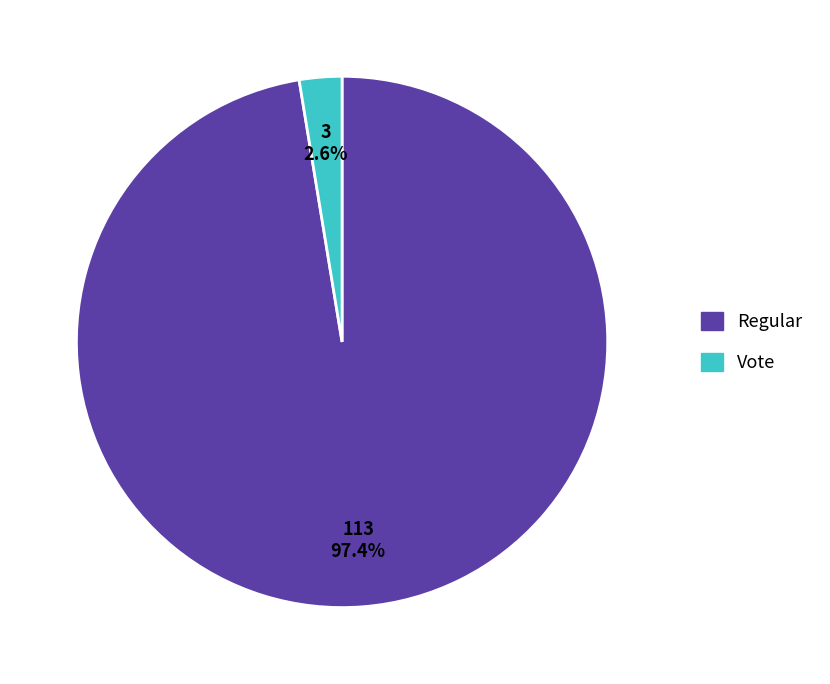

To the nearest percent, what percentage of the pie is Vote?

3%